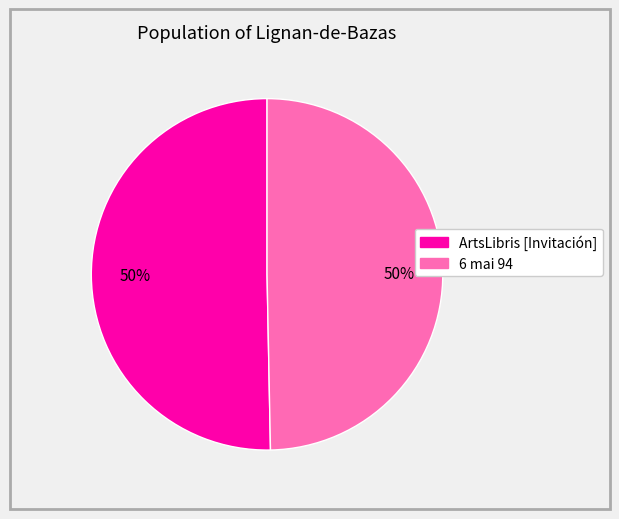

The 6 mai 94 slice represents 50% of the pie. True or false?

True